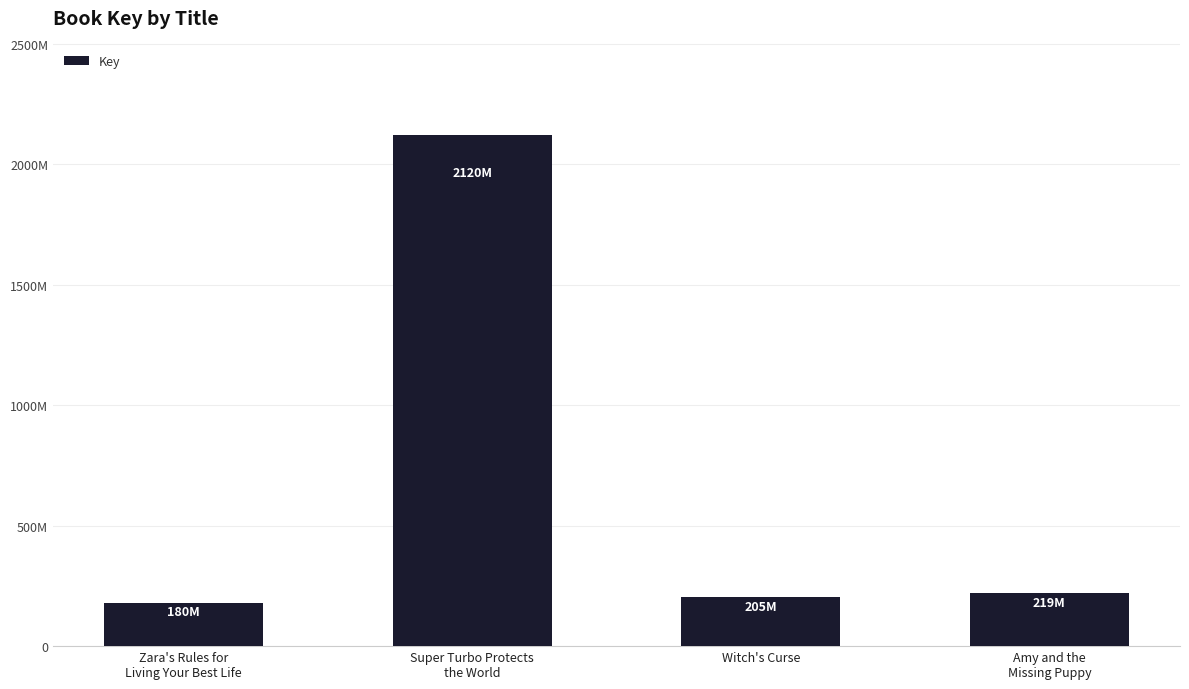

Which has a higher value, Witch's Curse or Zara's Rules for
Living Your Best Life?

Witch's Curse